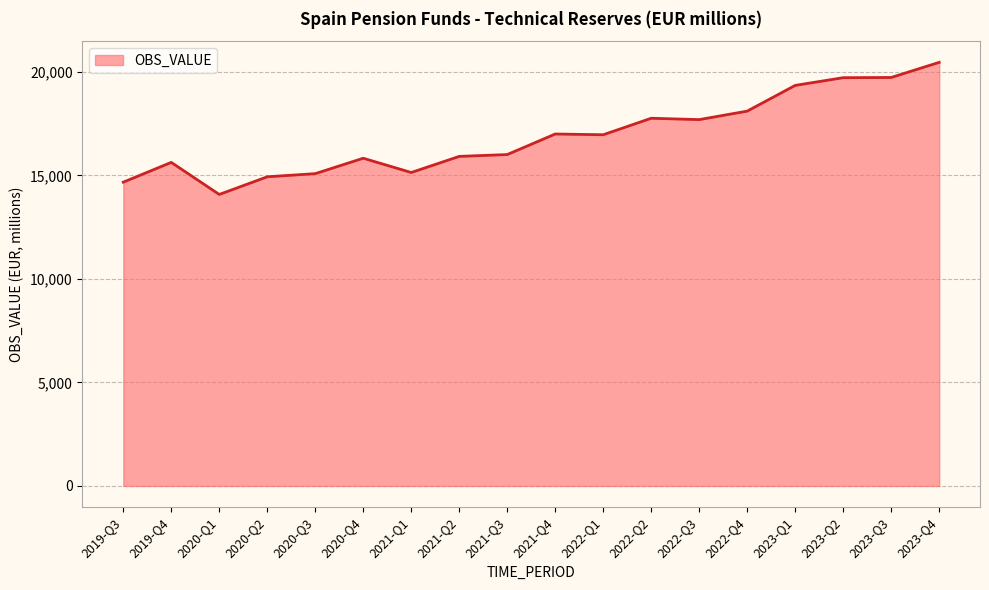

True or false: the data shows 11515 at 2022-Q2.

False